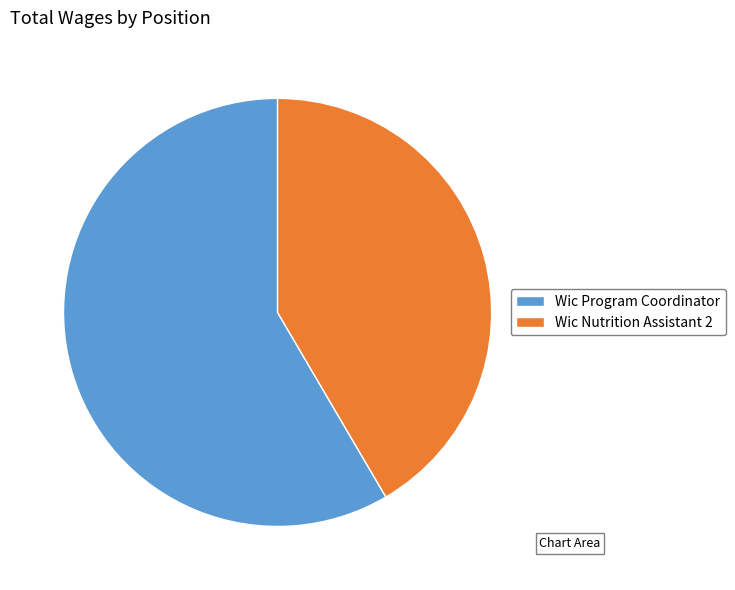

Between Wic Program Coordinator and Wic Nutrition Assistant 2, which is larger?

Wic Program Coordinator